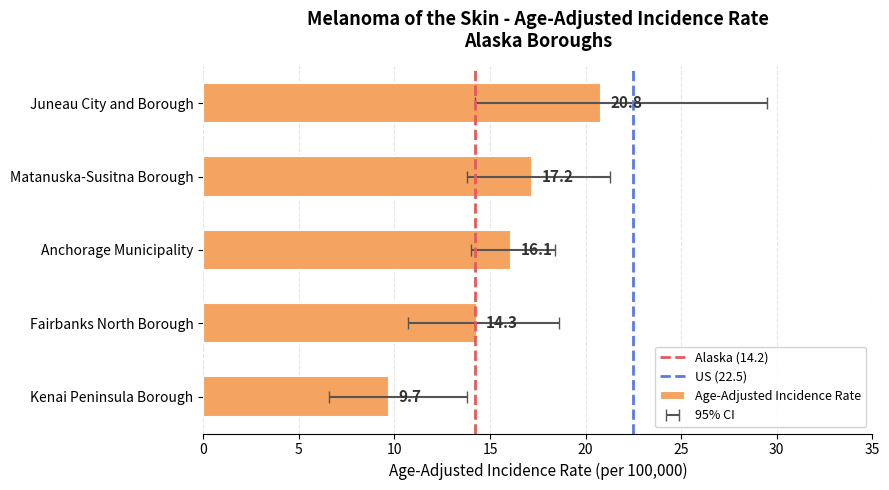

True or false: the data shows 4.3 at Kenai Peninsula Borough.

False